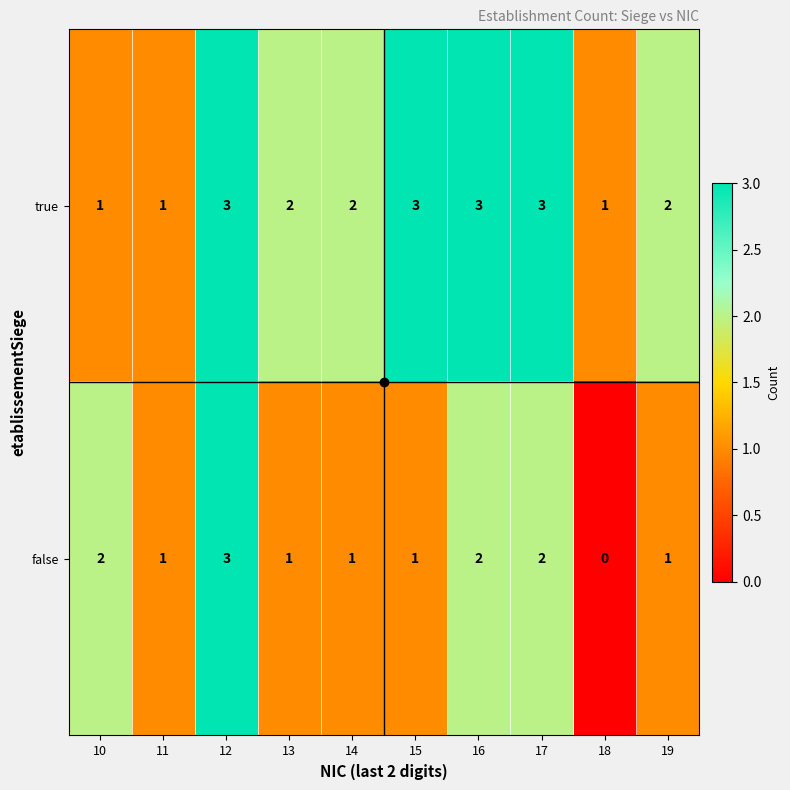

Rank the series at 15 from highest to lowest value.

true, false